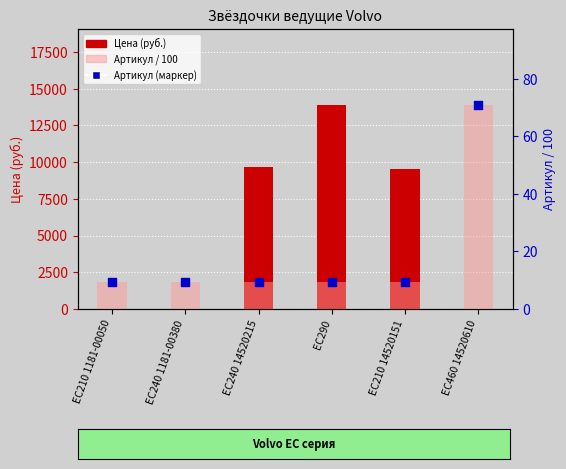

What is the total value across all series at EC460 14520610?

142.0